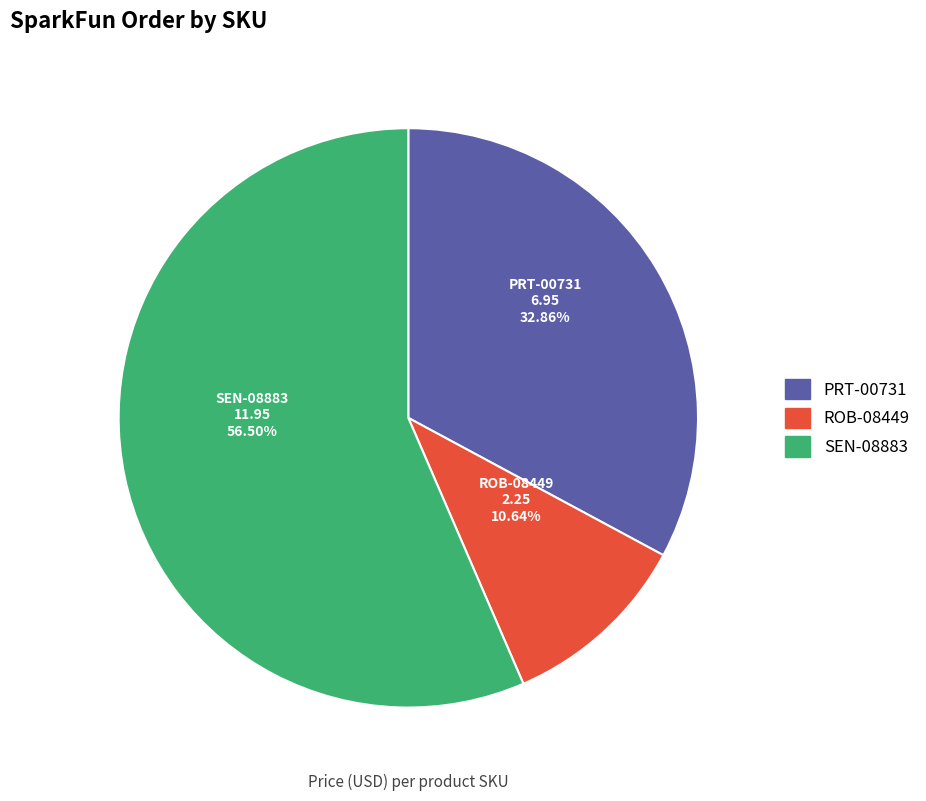

Is it true that PRT-00731 is 33% of the pie?

True